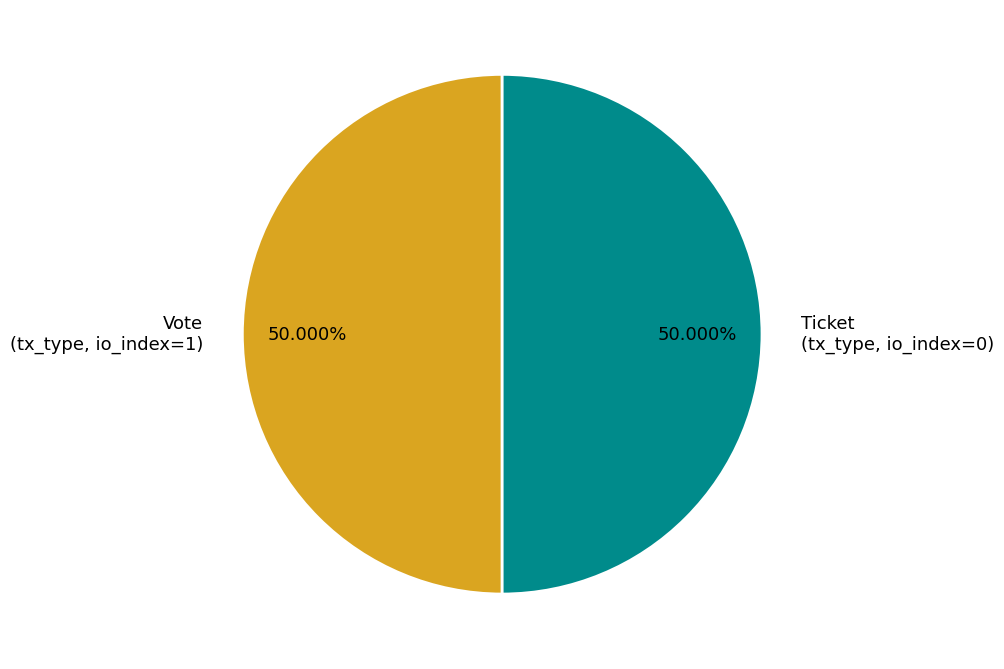

How many segments does this pie chart have?

2